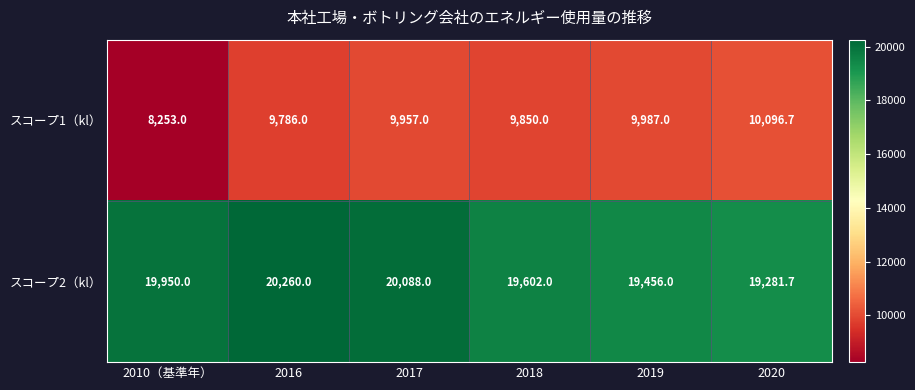

At 2020, list the series in order from largest to smallest.

スコープ2（kl）, スコープ1（kl）